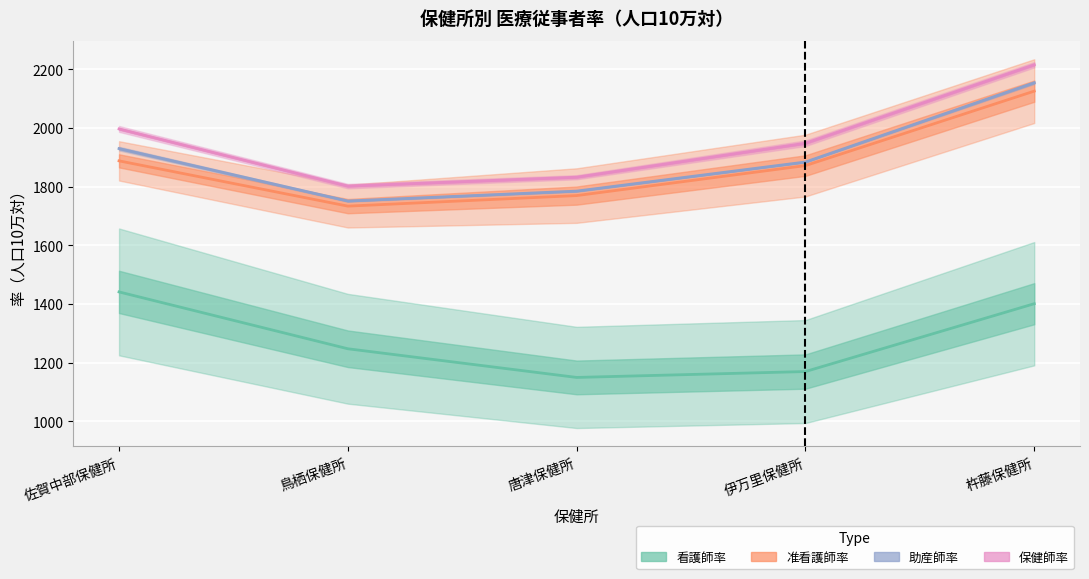

Which has a higher value, 杵藤保健所 or 伊万里保健所?

杵藤保健所